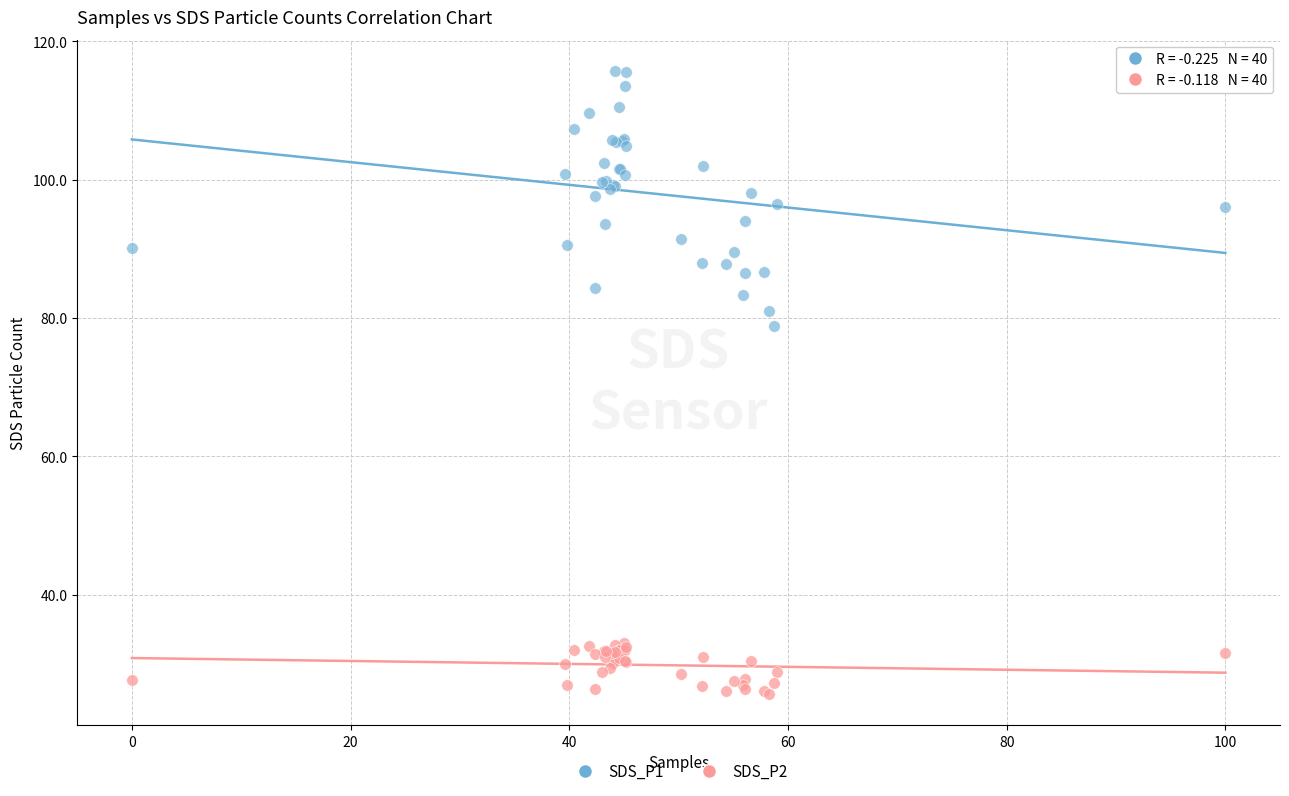

Which series reaches the minimum Y coordinate?

SDS_P2